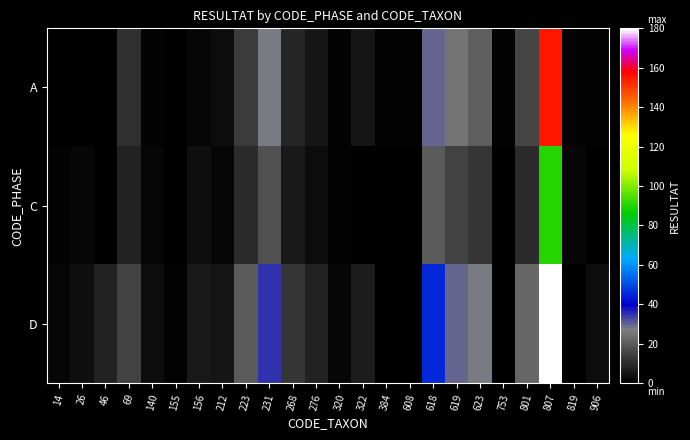

Count the number of categories in the chart.

24